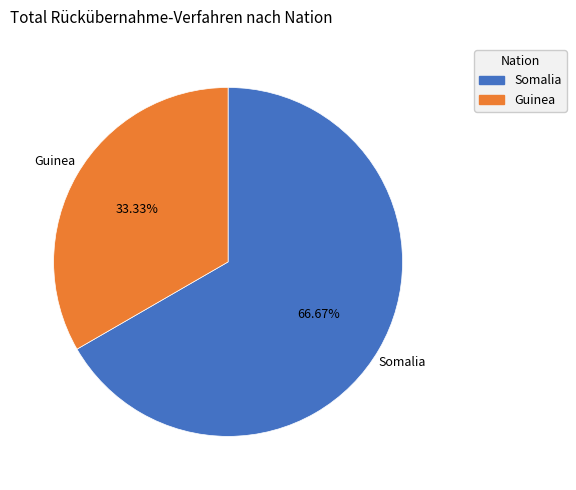

Do Somalia and Guinea together represent more than half of the pie?

Yes